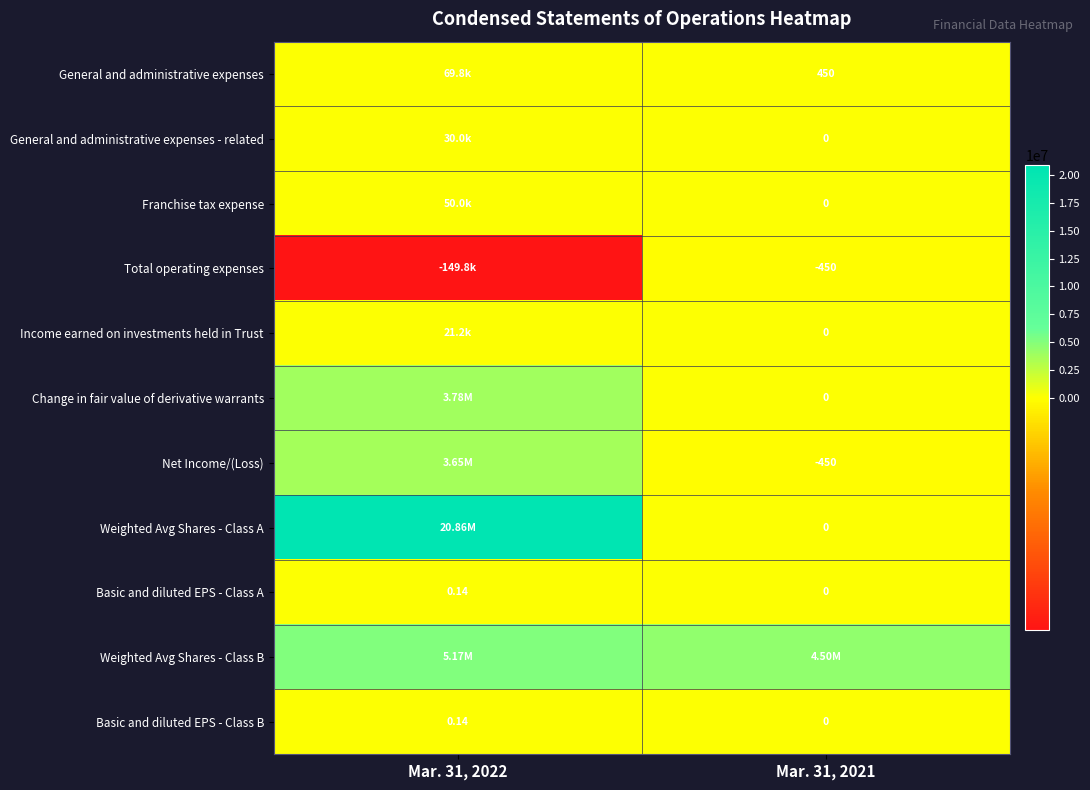

At which category does the chart reach its minimum across all series?

Mar. 31, 2022